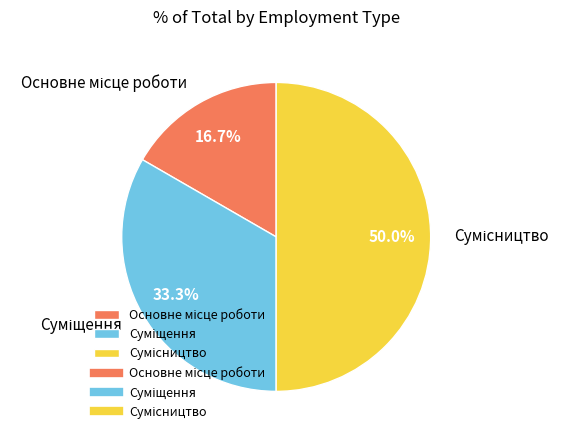

True or false: Основне місце роботи accounts for 17% of the total.

True